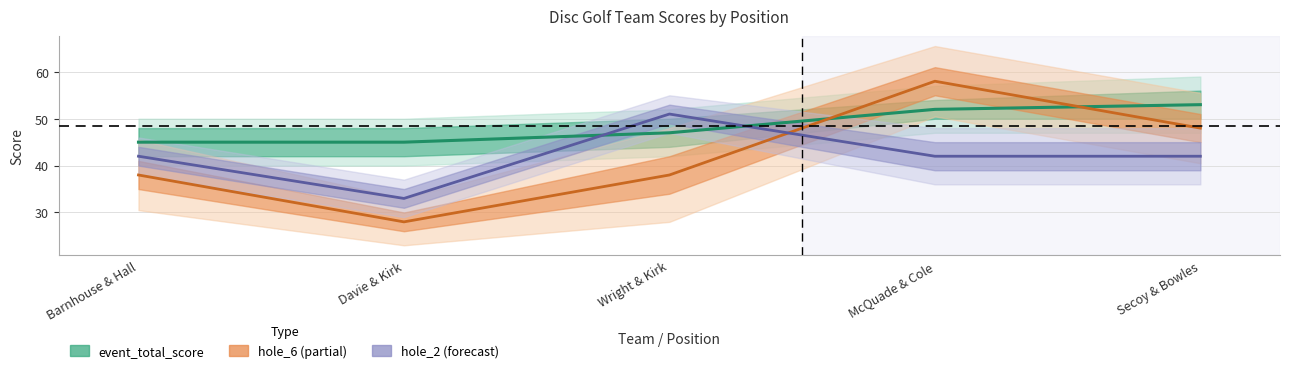

Which series has the largest total across all categories?

event_total_score